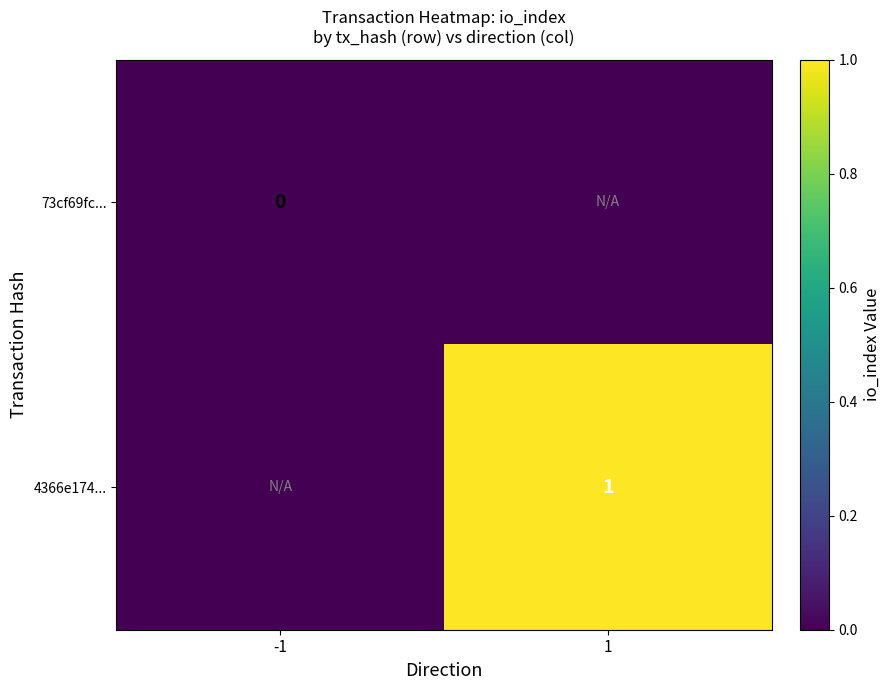

The 4366e174... series shows 1 at 1. True or false?

True